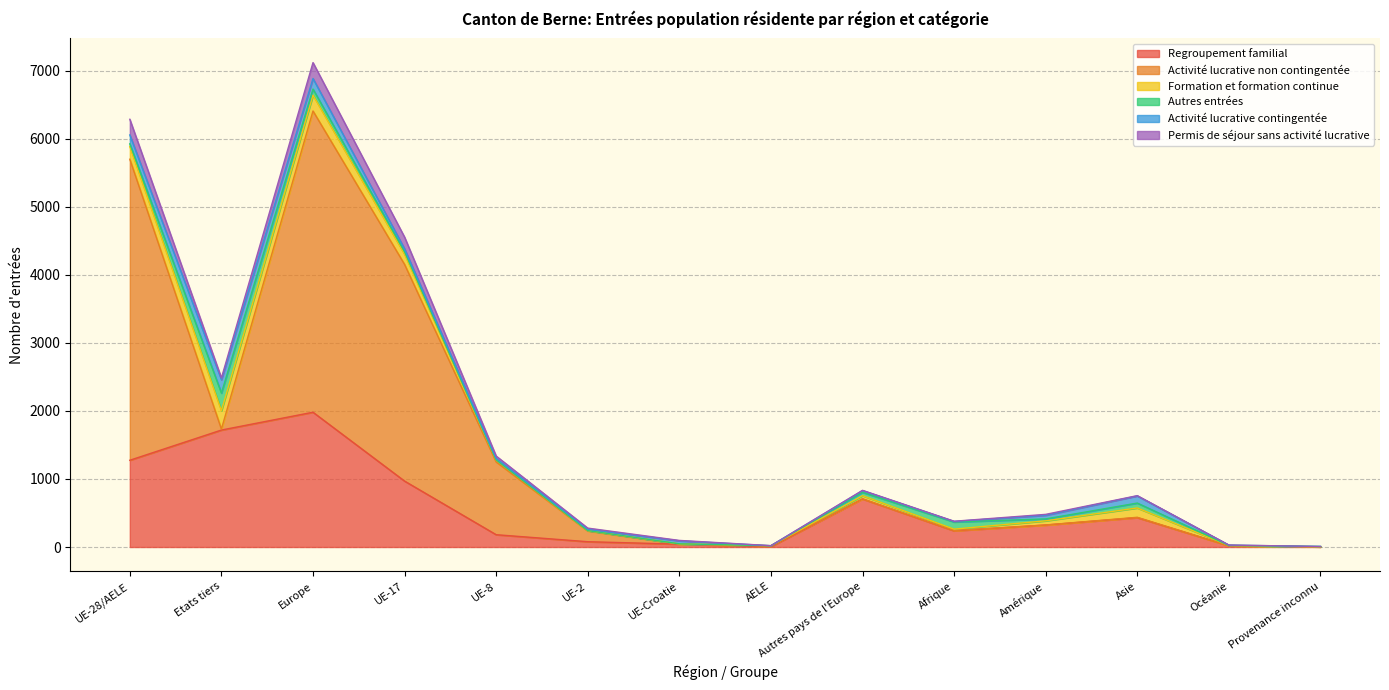

Reading left to right, list all the values displayed in this chart.

Regroupement familial: 1275	1719	1981	969	181	78	42	5	706	238	323	432	18	2
Activité lucrative non contingentée: 4424	14	4427	3184	1069	157	1	13	3	5	1	5	0	0
Formation et formation continue: 187	269	232	150	28	5	3	1	45	20	61	137	5	1
Autres entrées: 40	260	90	36	2	1	1	0	50	105	28	72	0	5
Activité lucrative contingentée: 130	197	155	43	22	21	44	0	25	8	54	105	5	0
Permis de séjour sans activité lucrative: 230	25	234	172	35	16	6	1	4	3	13	4	1	0